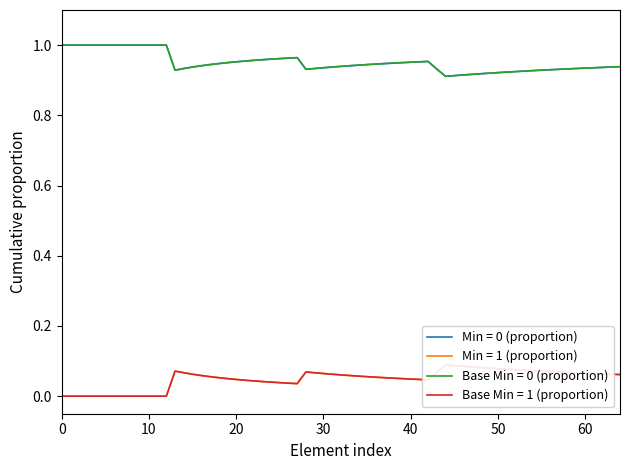

Which series has the largest range (max minus min)?

Min=0